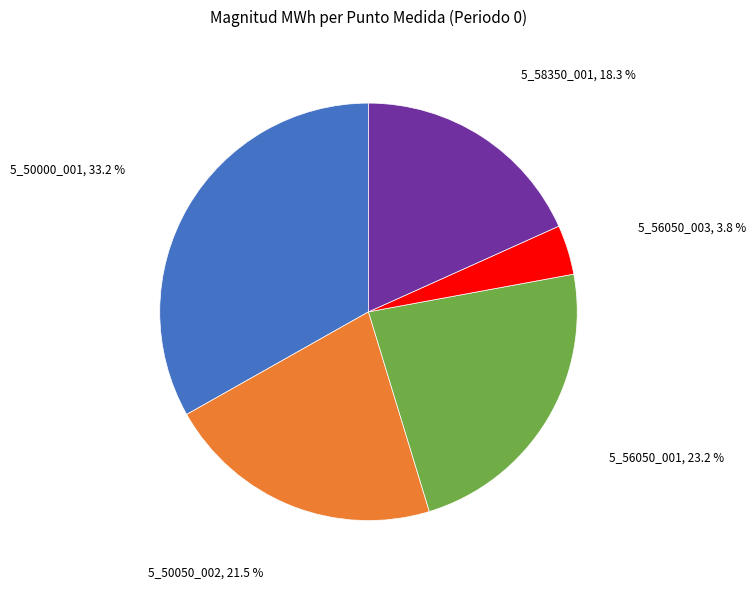

To the nearest percent, what is the difference between the largest and smallest slice percentages?

29%